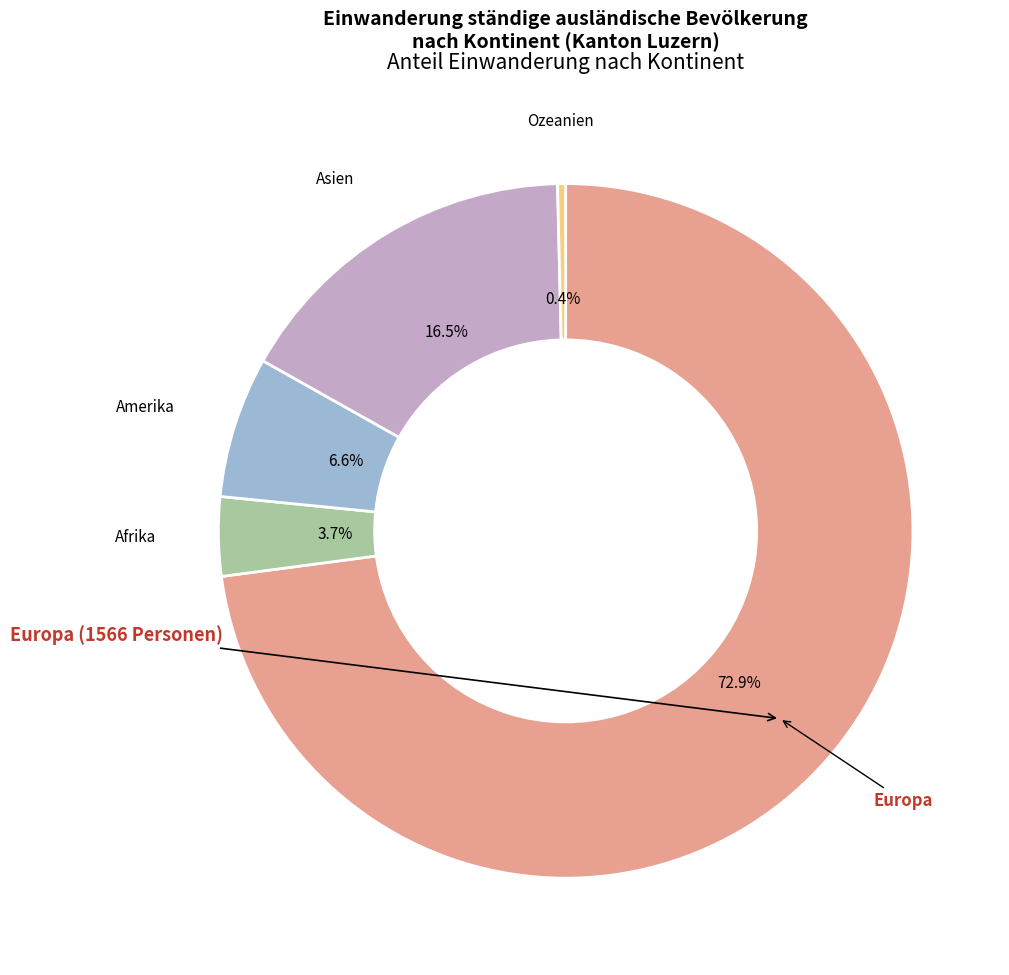

How many slices are in this pie chart?

5